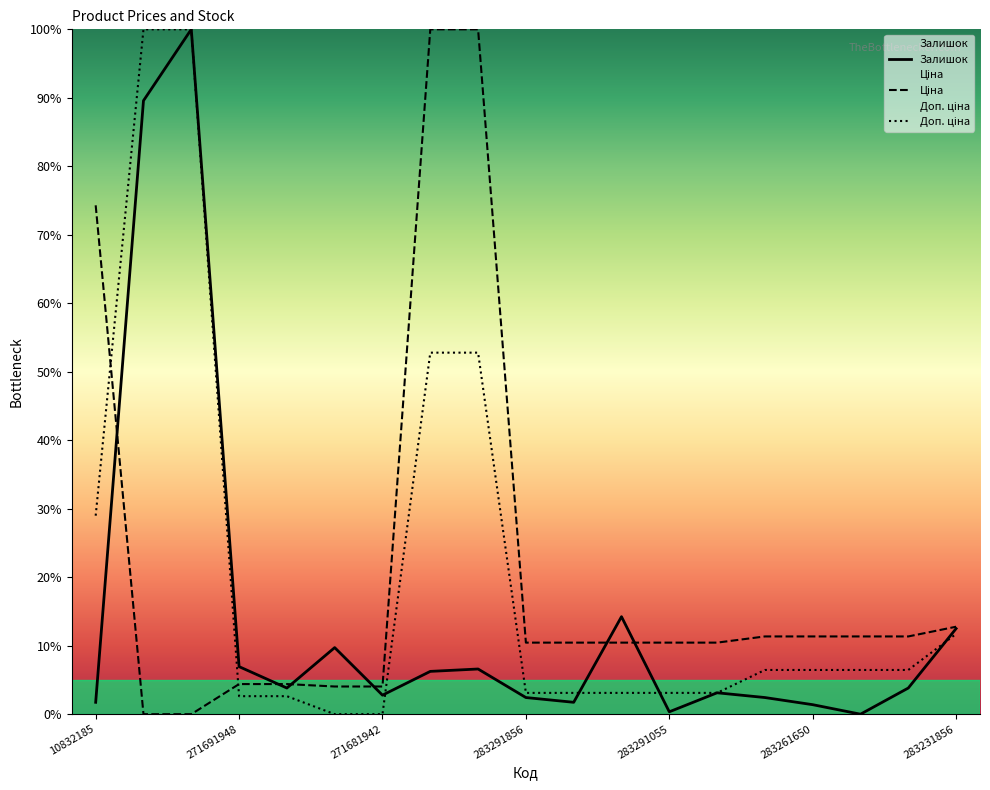

Is it true that Залишок equals 2.8 at 271681942?

True